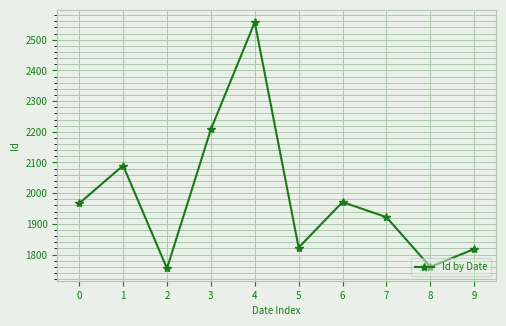

The value at 0 is 1967. True or false?

True